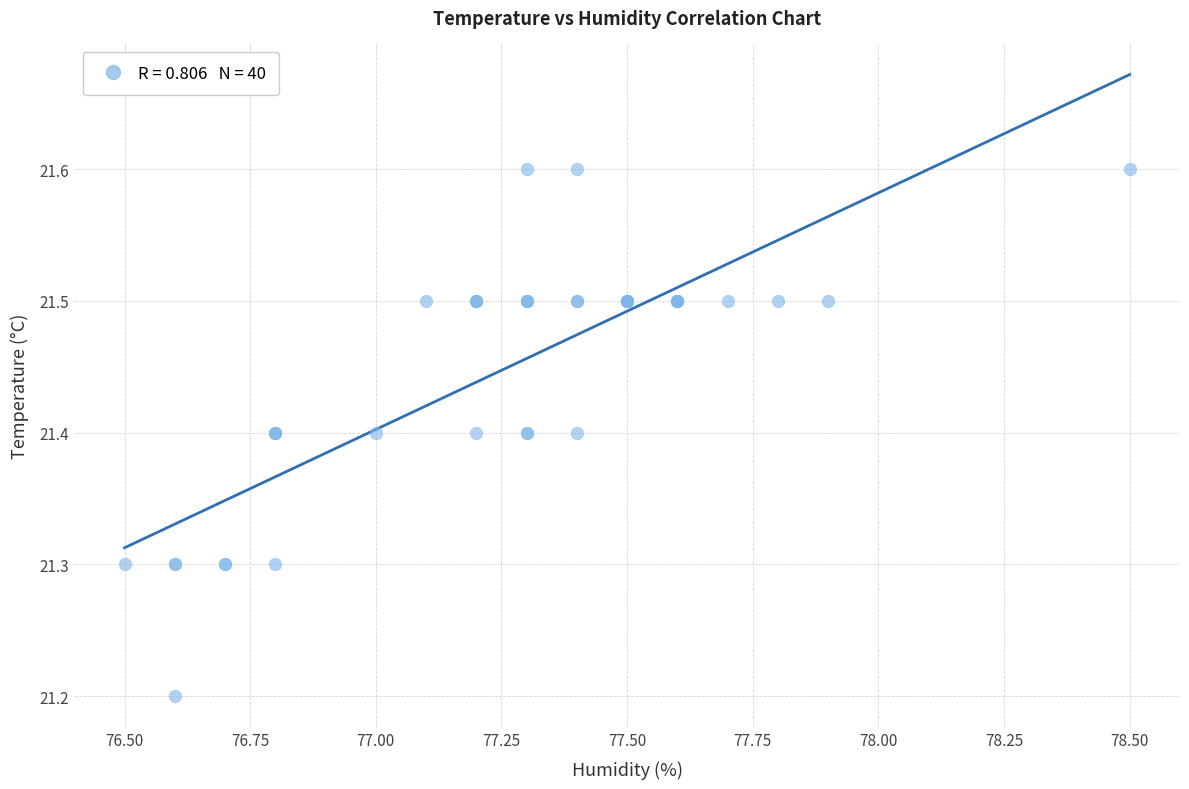

What Y value in the scatter plot is closest to 21?

21.2